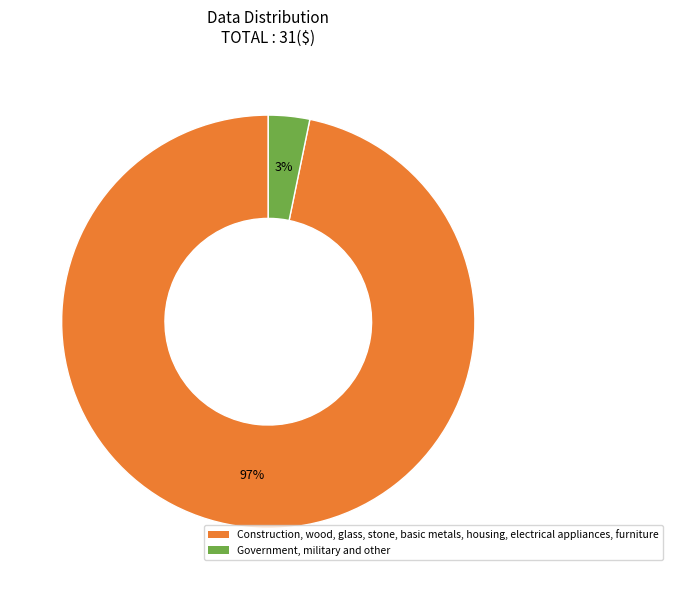

The Government, military and other slice represents 3% of the pie. True or false?

True